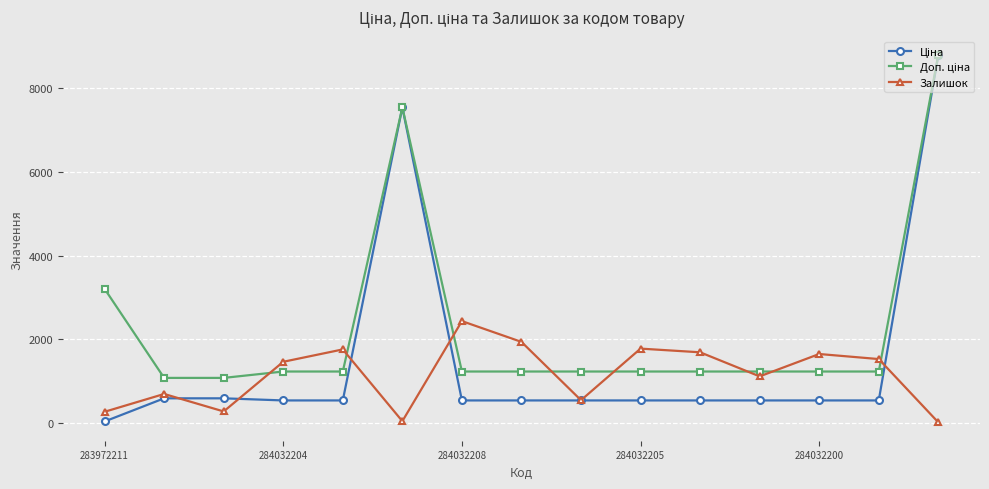

How many interior local peaks does the Залишок series have?

5